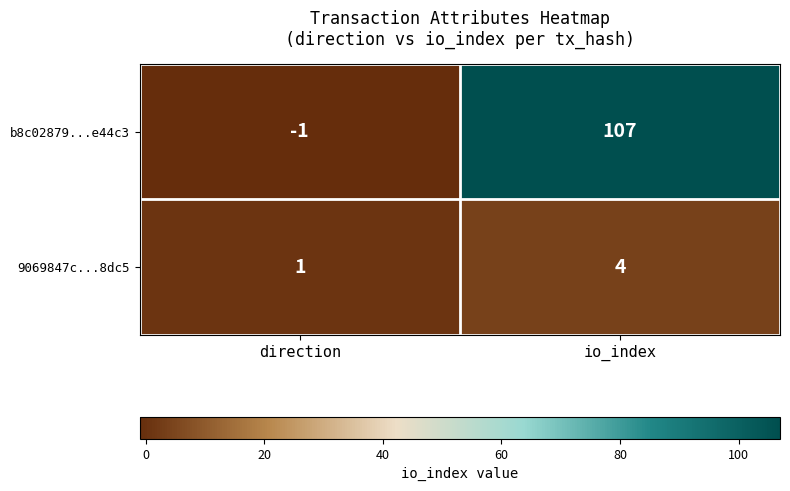

At which category is the sum across all series the highest?

io_index